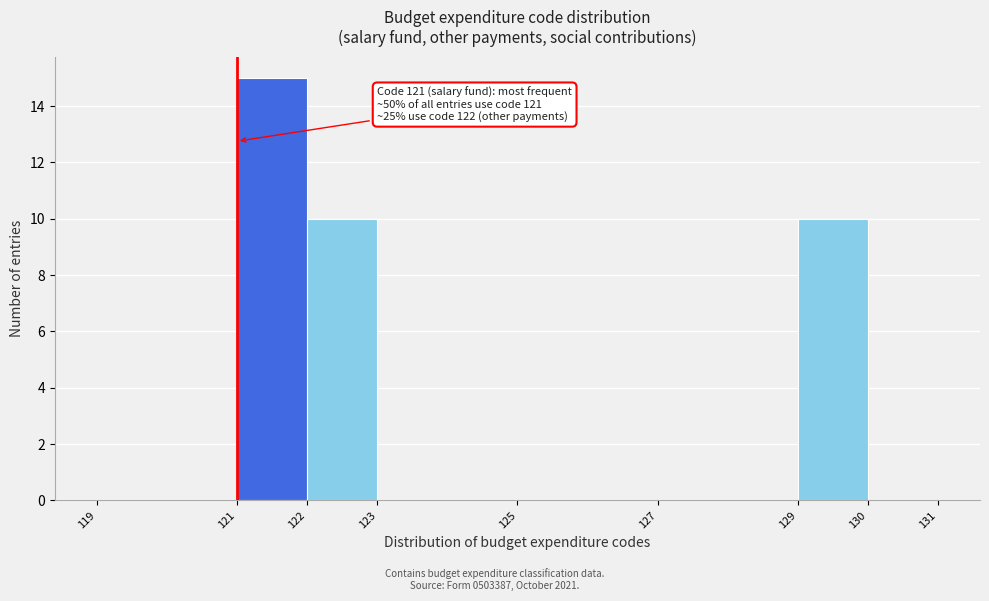

Which range on the x-axis has the tallest bar?

121 to 122